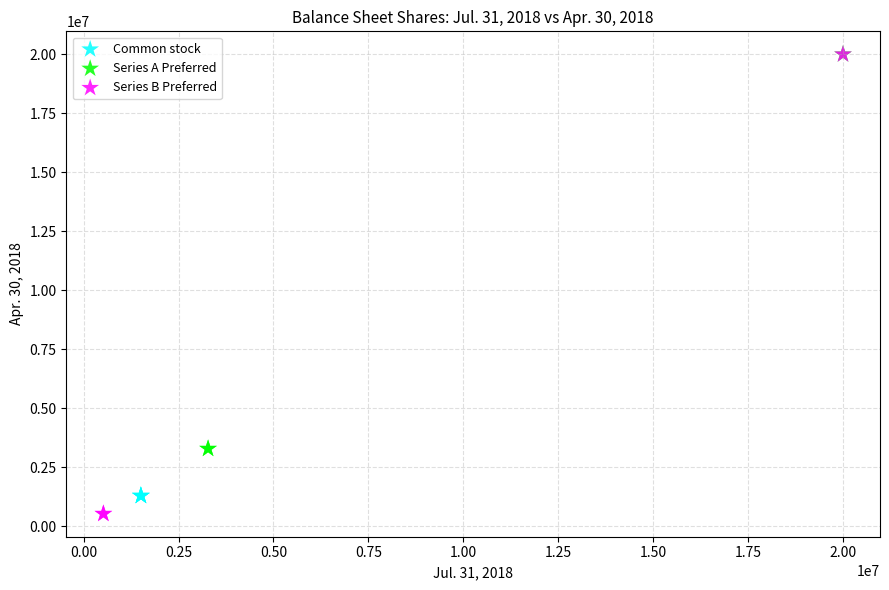

What are all the series names shown in the legend?

Common stock, Series A Preferred, Series B Preferred